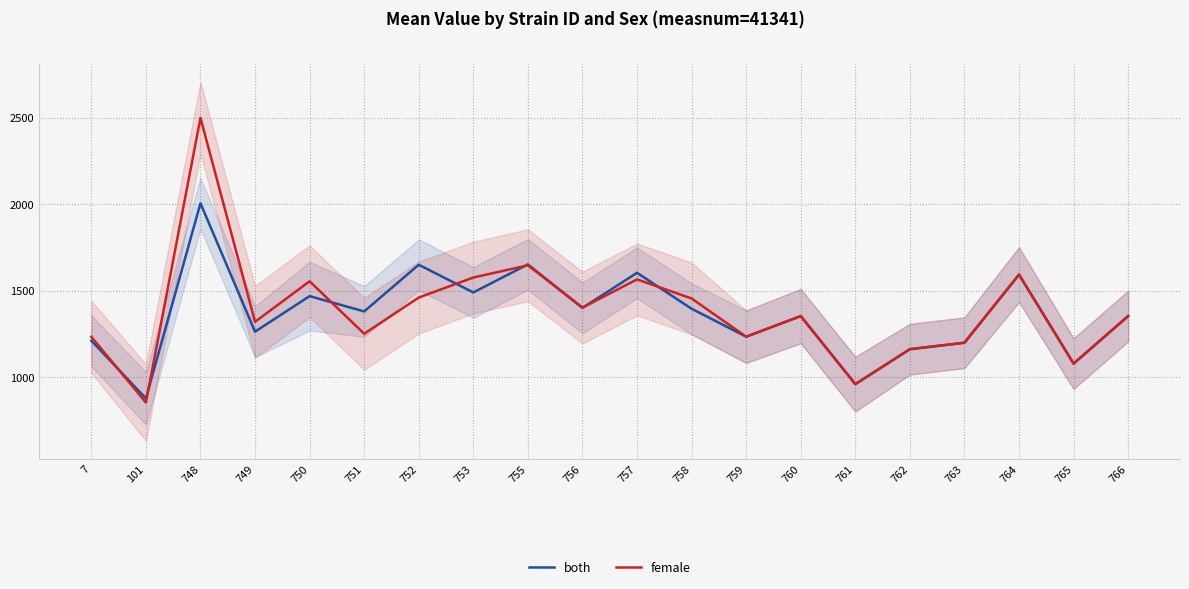

Reading right to left, transcribe all the data shown in this chart.

both: 766=1353.1	765=1078.2	764=1592.6	763=1198.9	762=1161.6	761=959.6	760=1352.9	759=1233.8	758=1395.4	757=1602.9	756=1400.4	755=1651.6	753=1489.6	752=1649.4	751=1379.8	750=1468.2	749=1262.8	748=2004.6	101=877.3	7=1210.8
female: 766=1353.1	765=1078.2	764=1592.6	763=1198.9	762=1161.6	761=959.6	760=1352.9	759=1233.8	758=1454.6	757=1564.9	756=1401.9	755=1646.4	753=1575.6	752=1460.0	751=1250.8	750=1554.0	749=1319.8	748=2498.2	101=853.4	7=1233.1